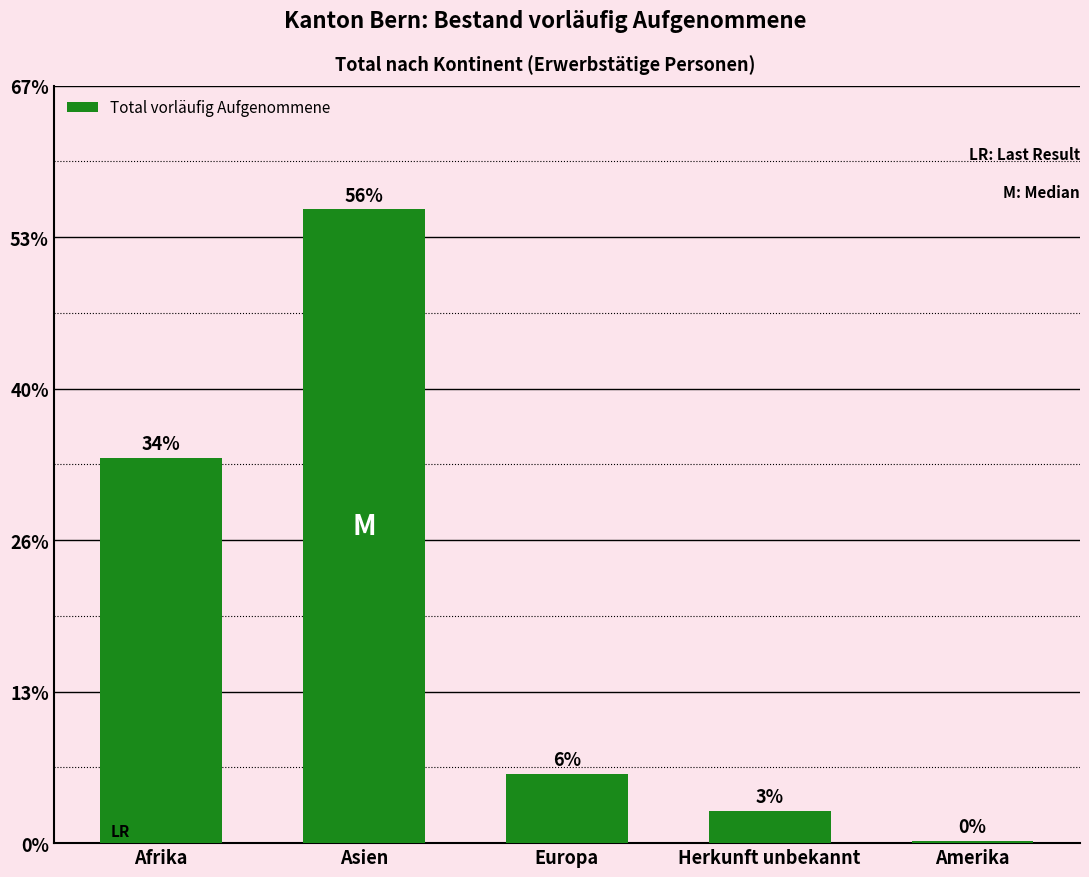

Does the chart contain any negative values?

No